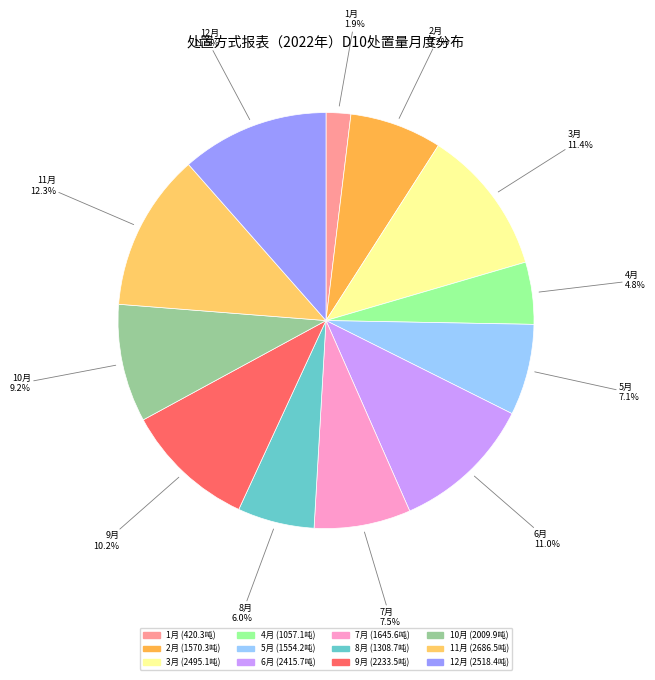

Does any single category account for the majority?

No